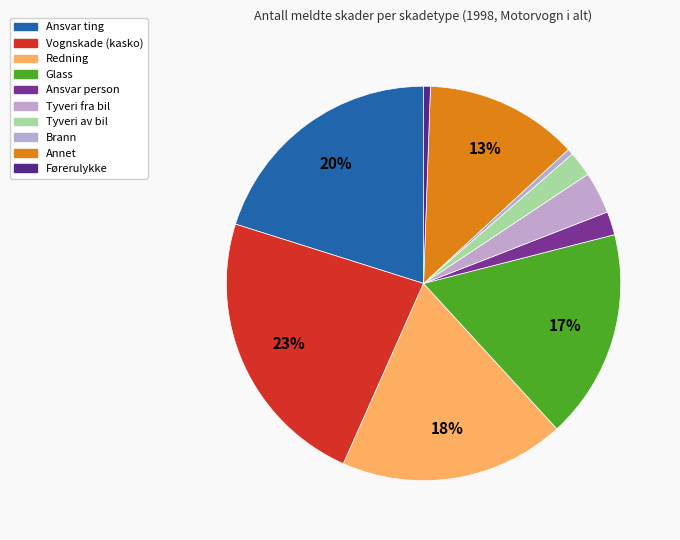

How many segments does this pie chart have?

10